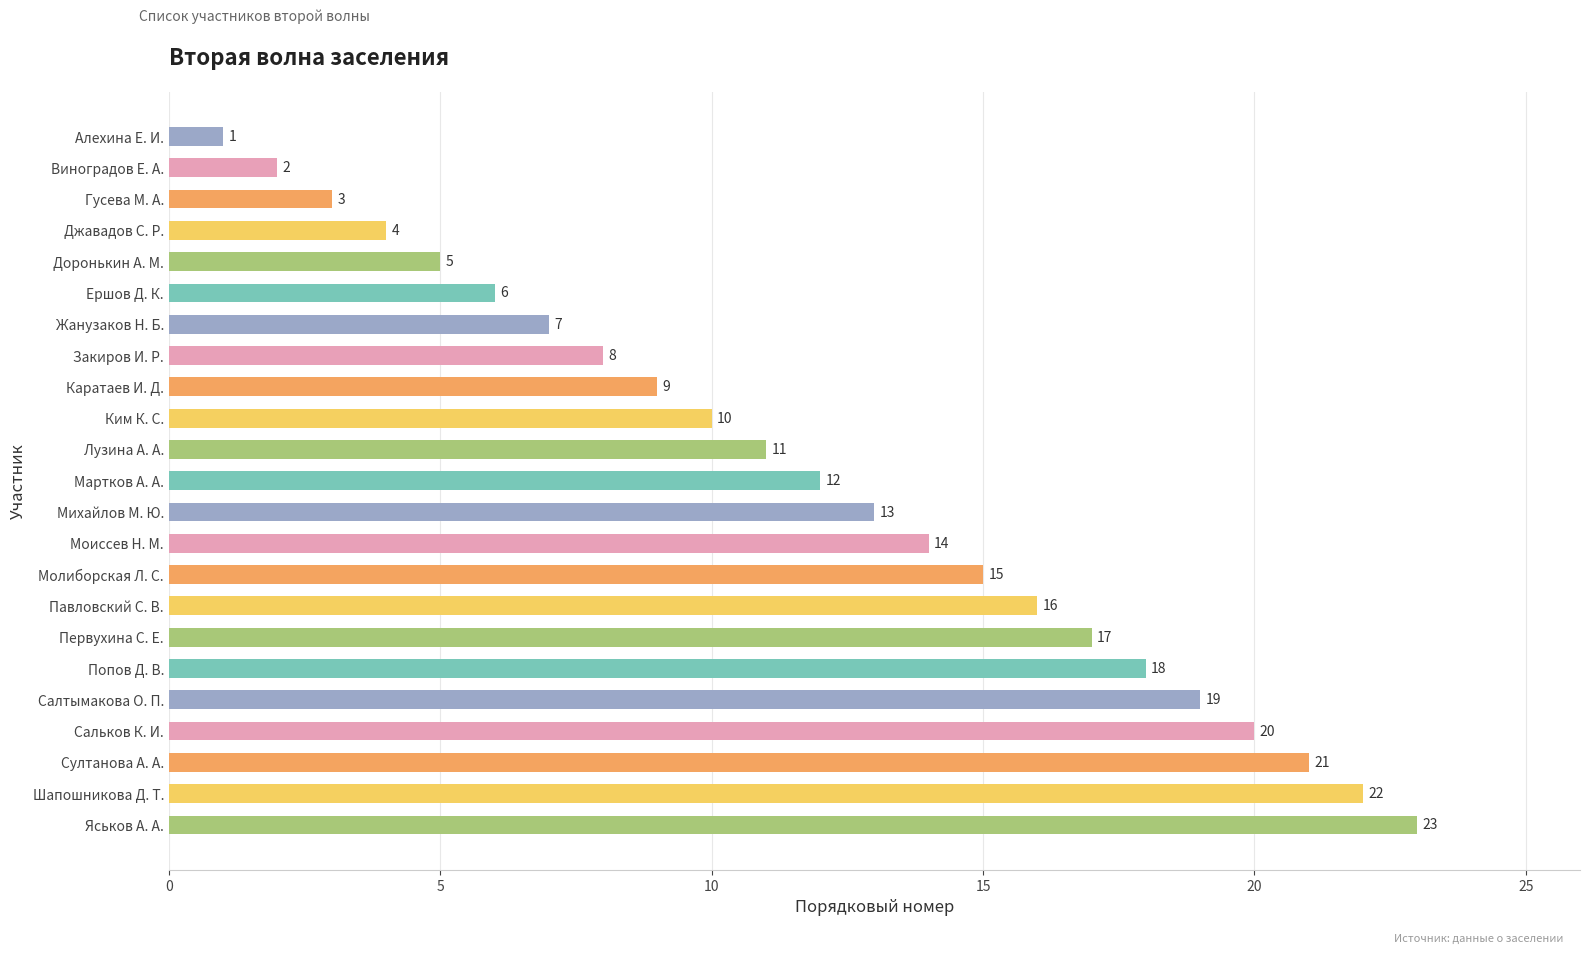

What is the label of the 9th bar from the bottom?

Молиборская Л. С.